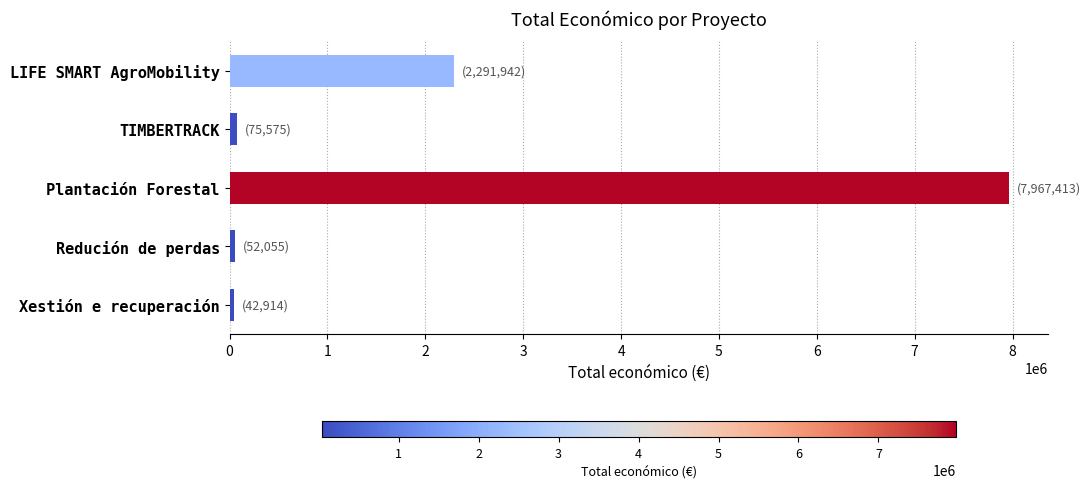

How many series are shown in this chart?

1